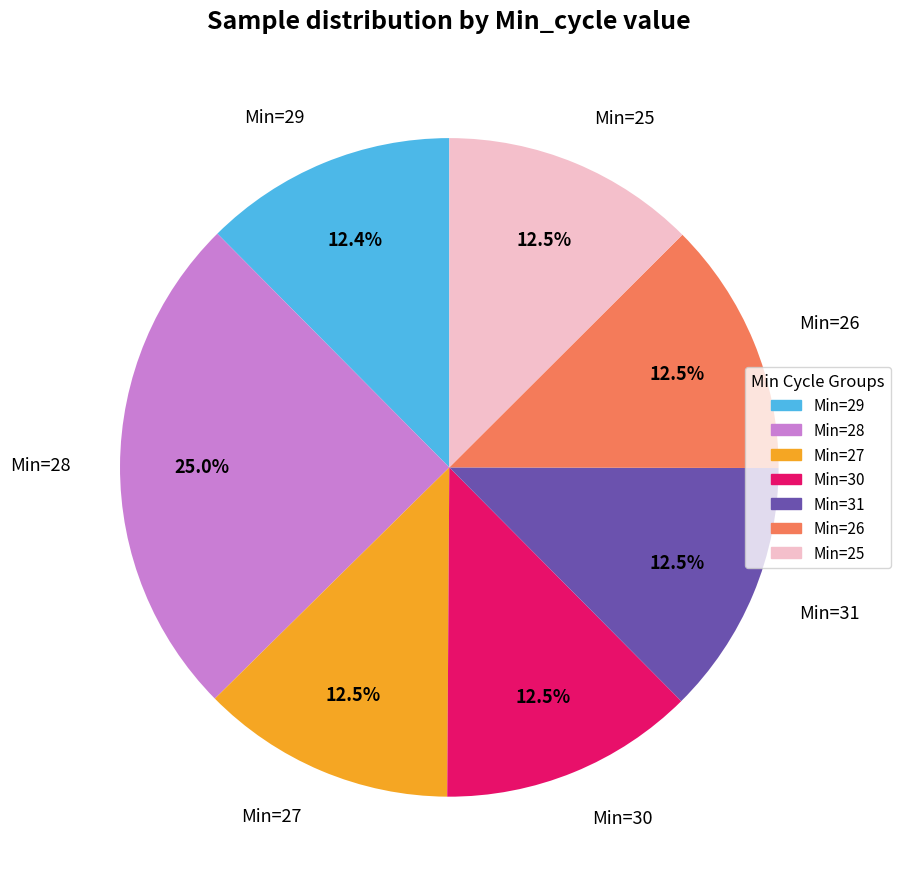

What percentage is NOT represented by Min=30?

87.5%